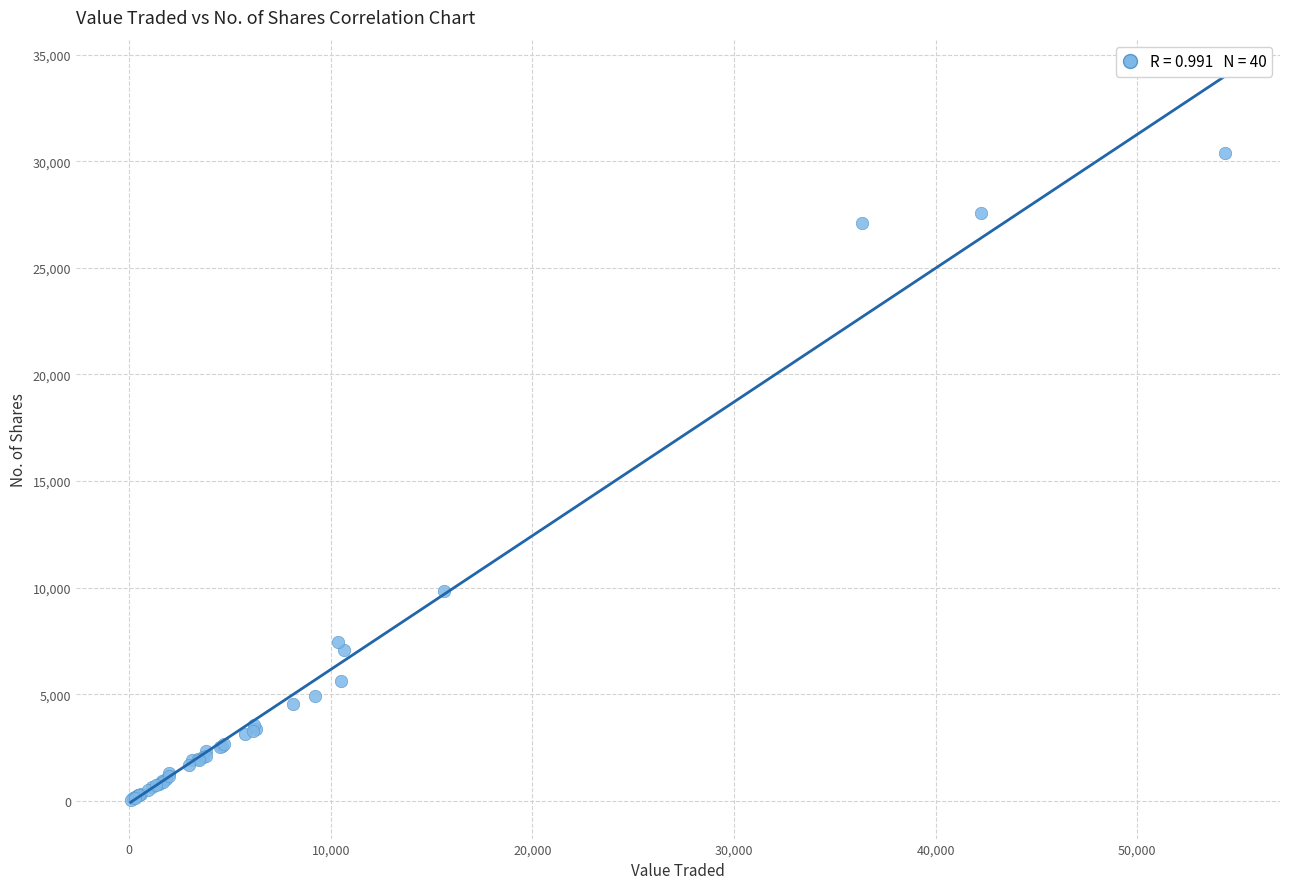

What Y value in the scatter plot is closest to 15210?

9823